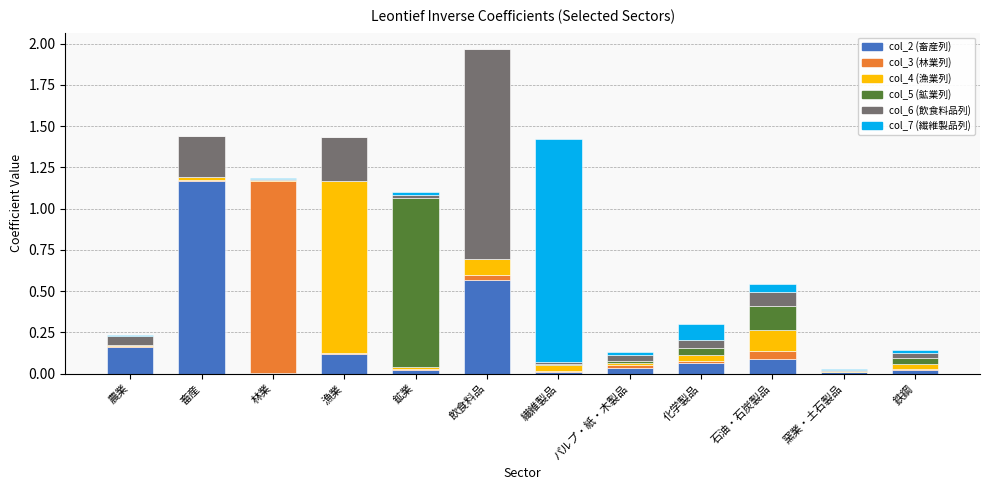

Count the number of data series in this chart.

6